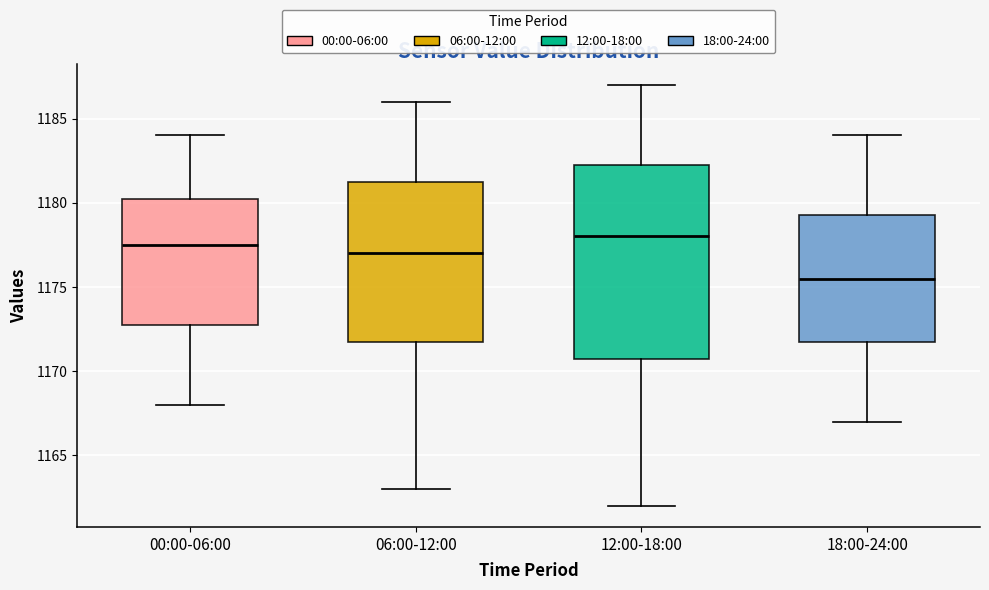

Which box's median line is the highest?

12:00-18:00